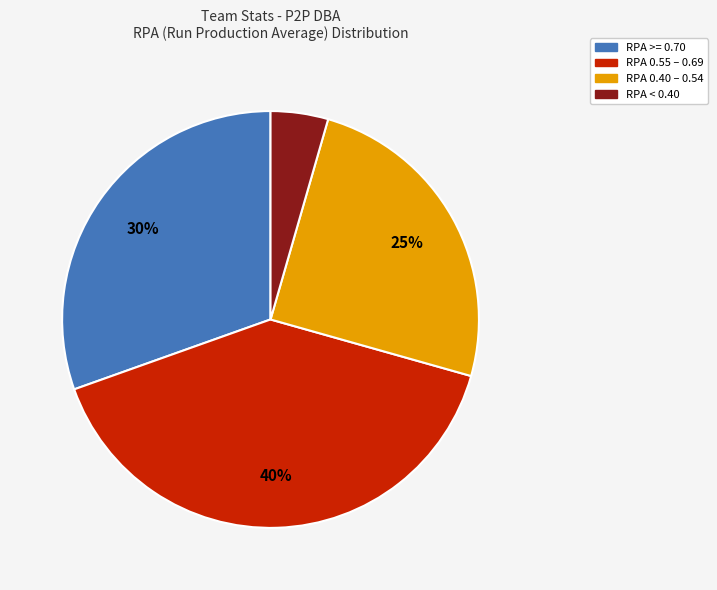

Does any single category account for the majority?

No